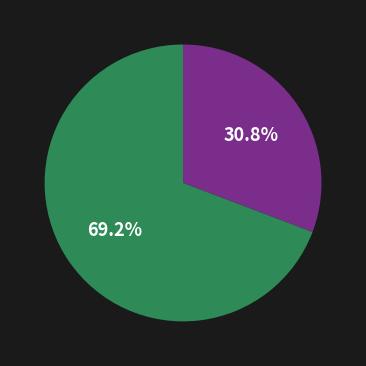

Is there any slice that represents more than half of the pie?

Yes